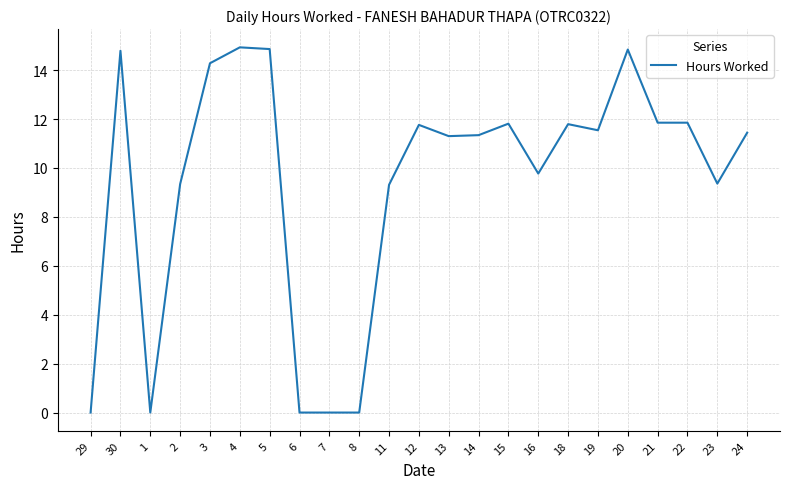

Approximately how many times larger is the value at 12 compared to 16?

1.2